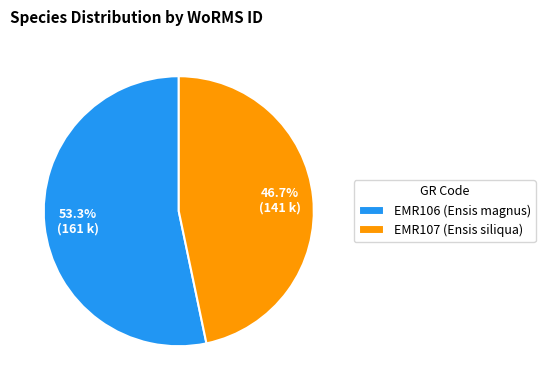

True or false: EMR107 accounts for 47% of the total.

True